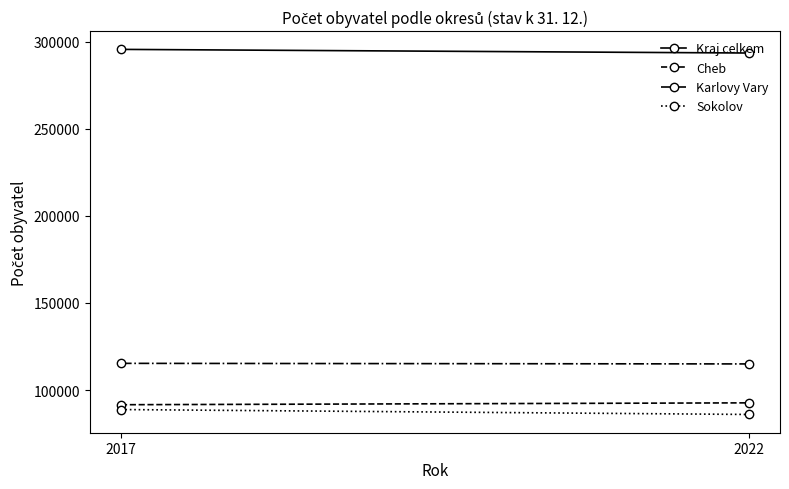

What is the value of the Cheb point at the 1st from the left?

91563